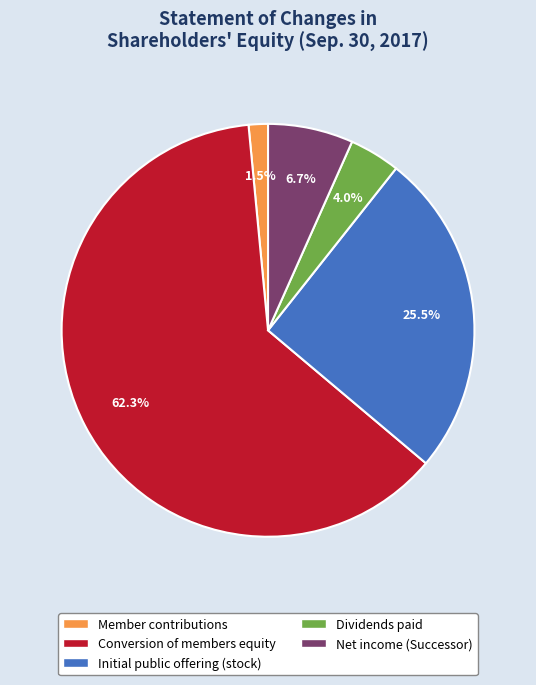

Which slice is the largest?

Conversion of members equity